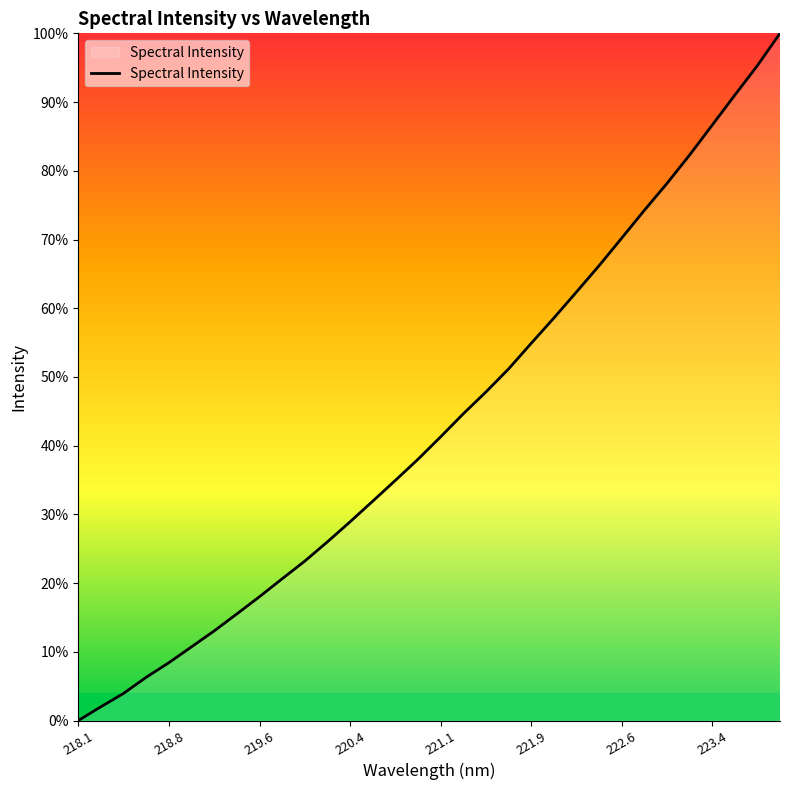

What is the greatest value displayed?

100.0